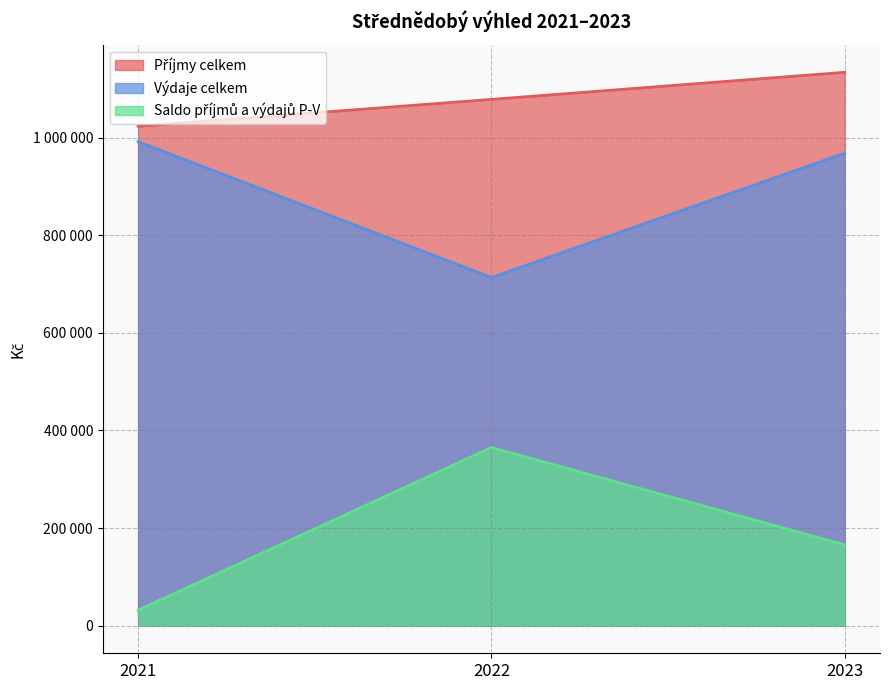

Where does the Saldo příjmů a výdajů P-V series first go above 165584?

2022